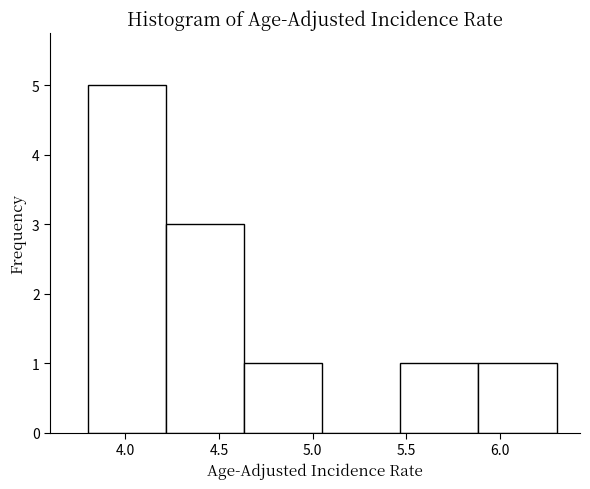

Over which range of the x-axis is the bar tallest?

3.80 to 4.20